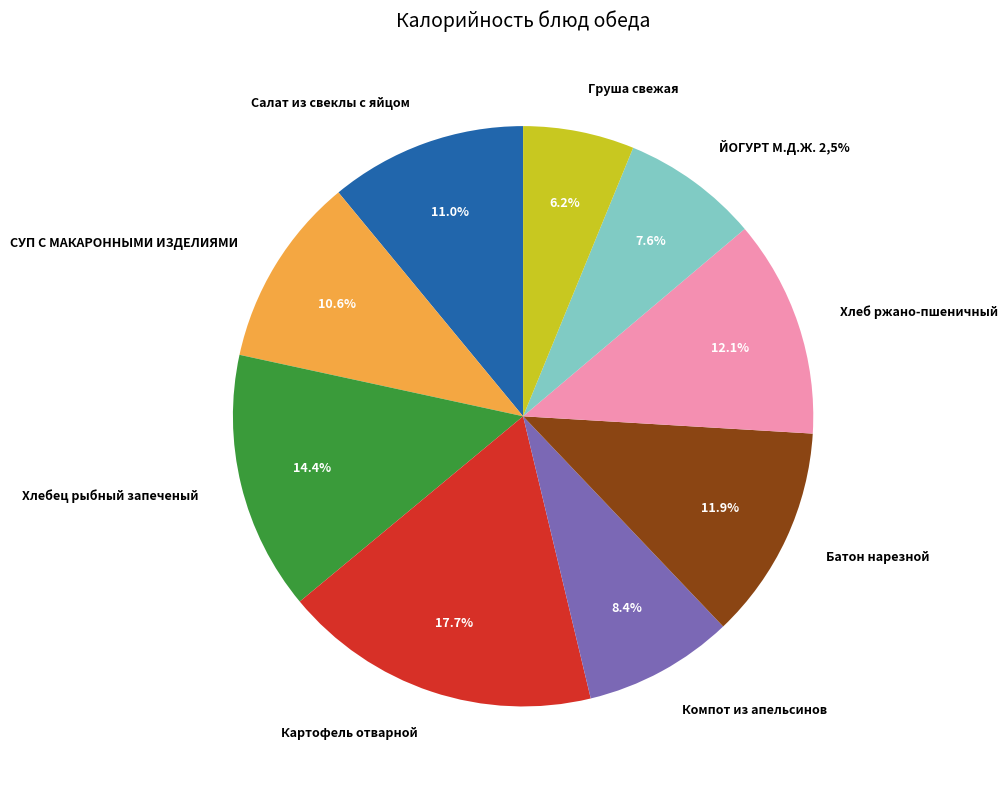

How many slices are in this pie chart?

9